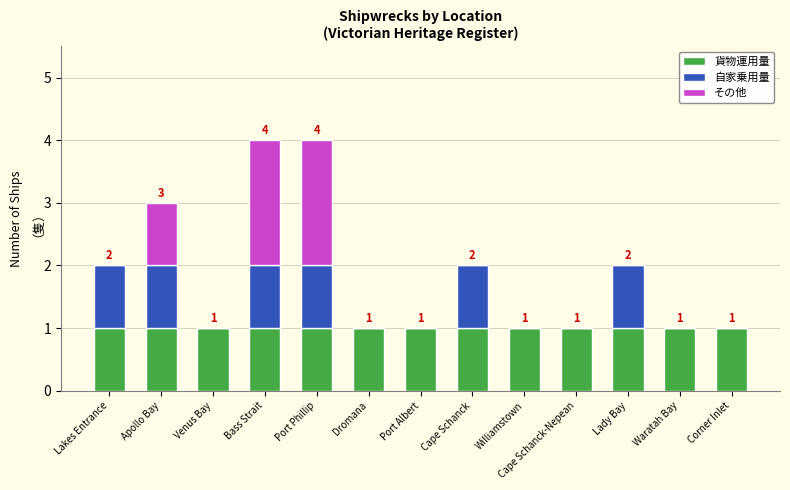

The value of 貨物運用量 at Apollo Bay is 1. True or false?

True